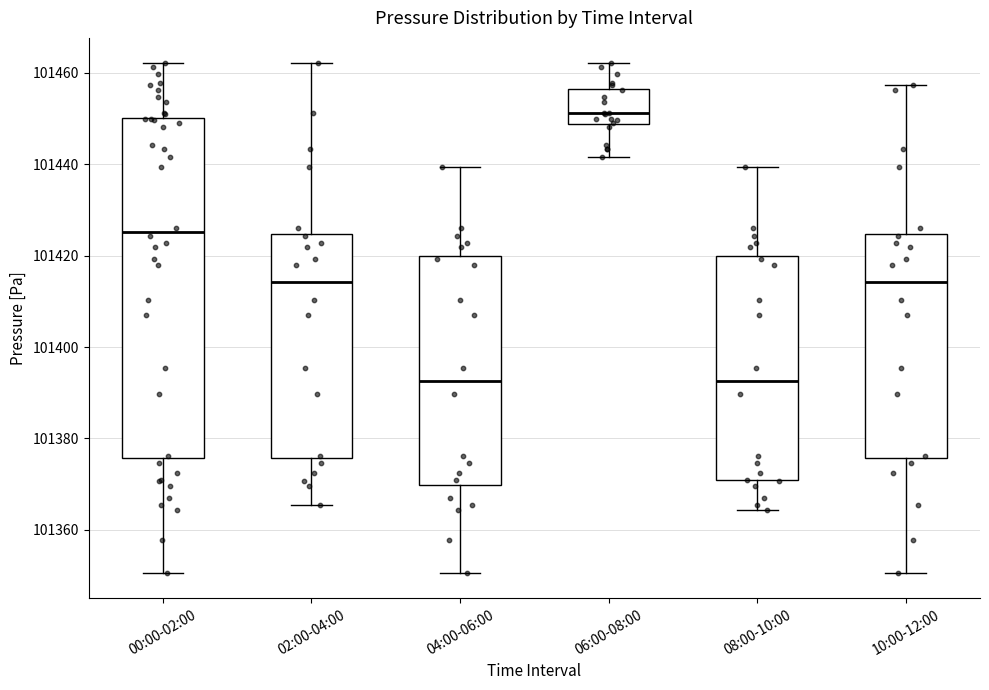

Which box is the tallest, from its lower edge to its upper edge?

00:00-02:00